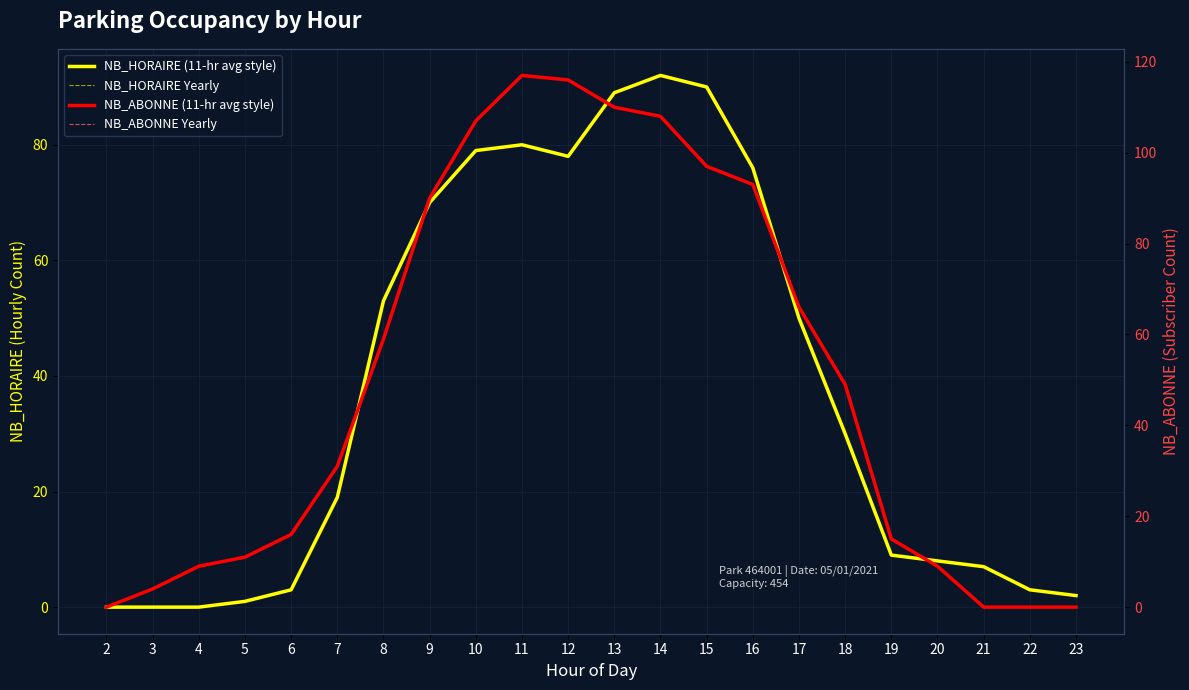

Is it true that NB_HORAIRE (11-hr avg style) equals 89 at 13?

True